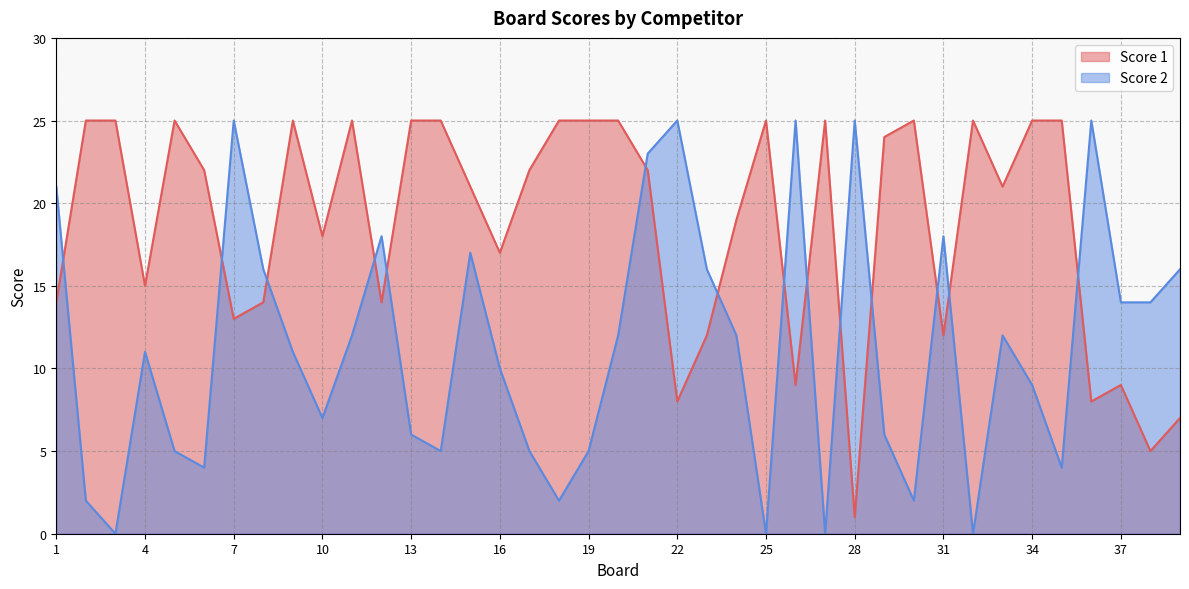

Which has a higher value, 3 or 6?

3